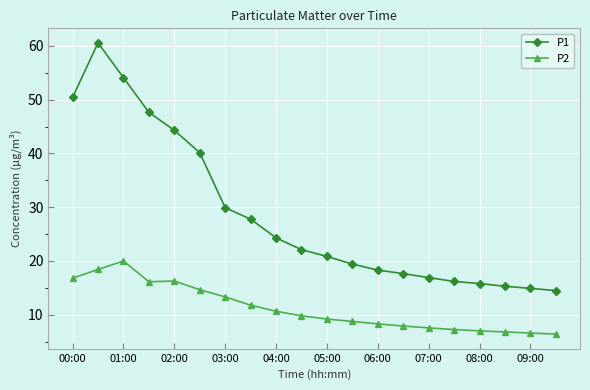

What is the value of the P1 point at the 4th from the left?

47.6